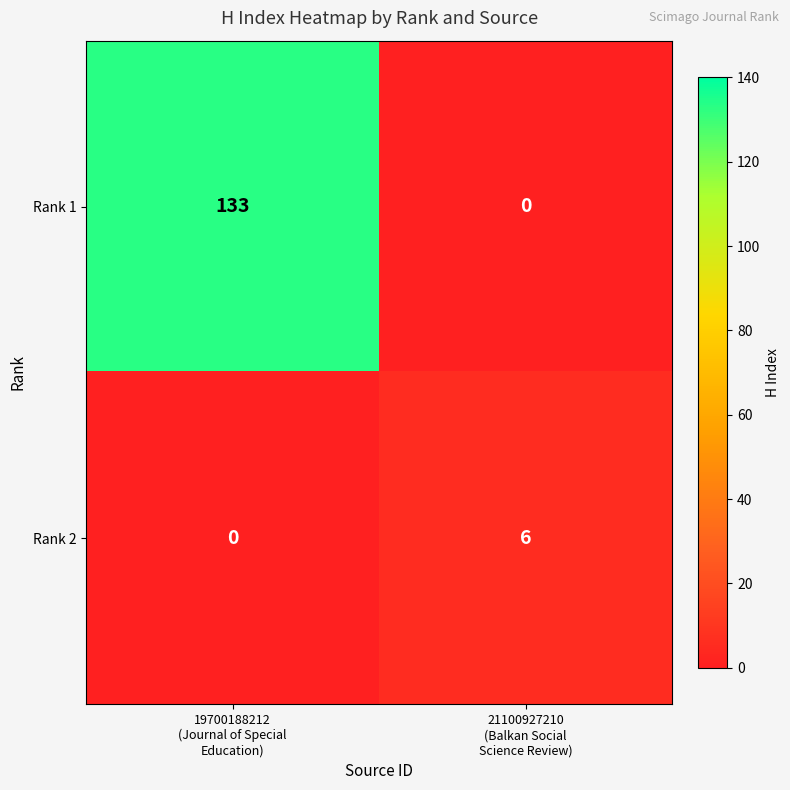

Which series has the widest spread of values?

Rank 1